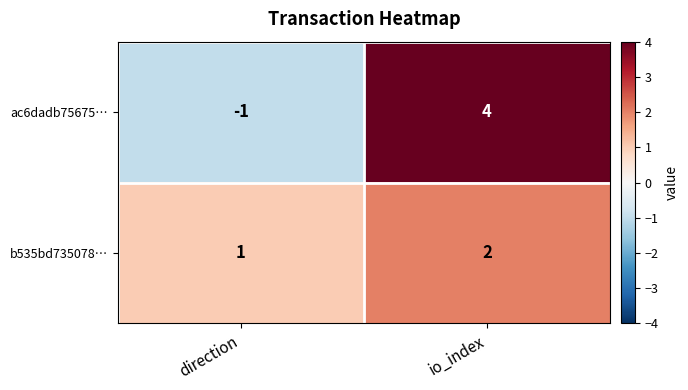

At which label does ac6dadb75675… reach its peak?

io_index